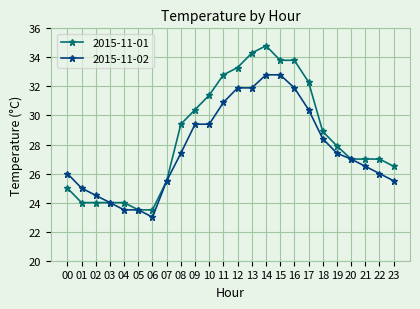

What is the sum of the 2015-11-02 values at 00 and 15?

58.8